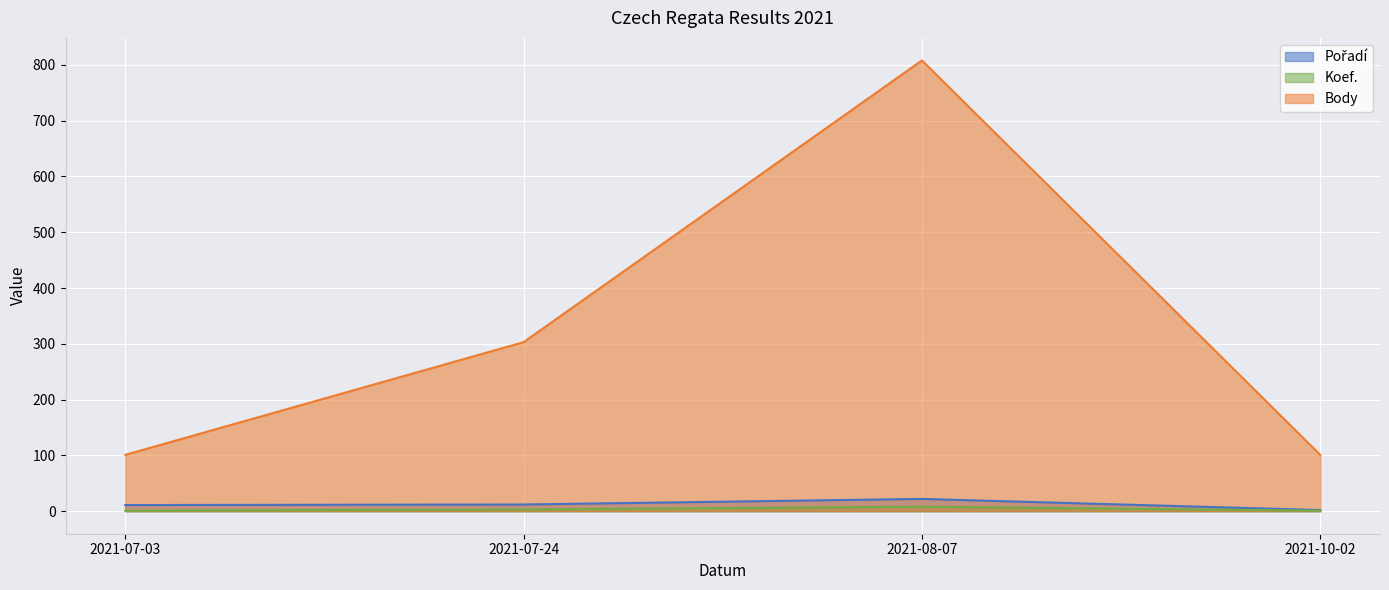

At which category is the sum across all series the highest?

2021-08-07